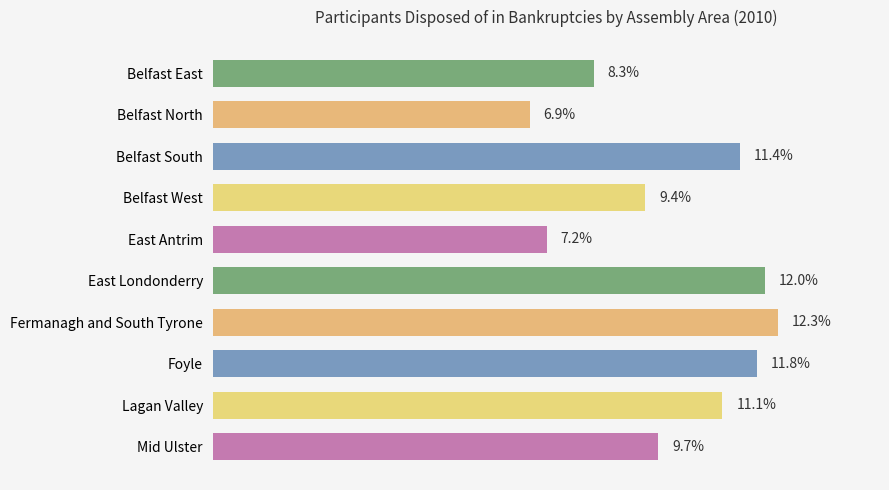

Between Belfast West and Fermanagh and South Tyrone, which is larger?

Fermanagh and South Tyrone